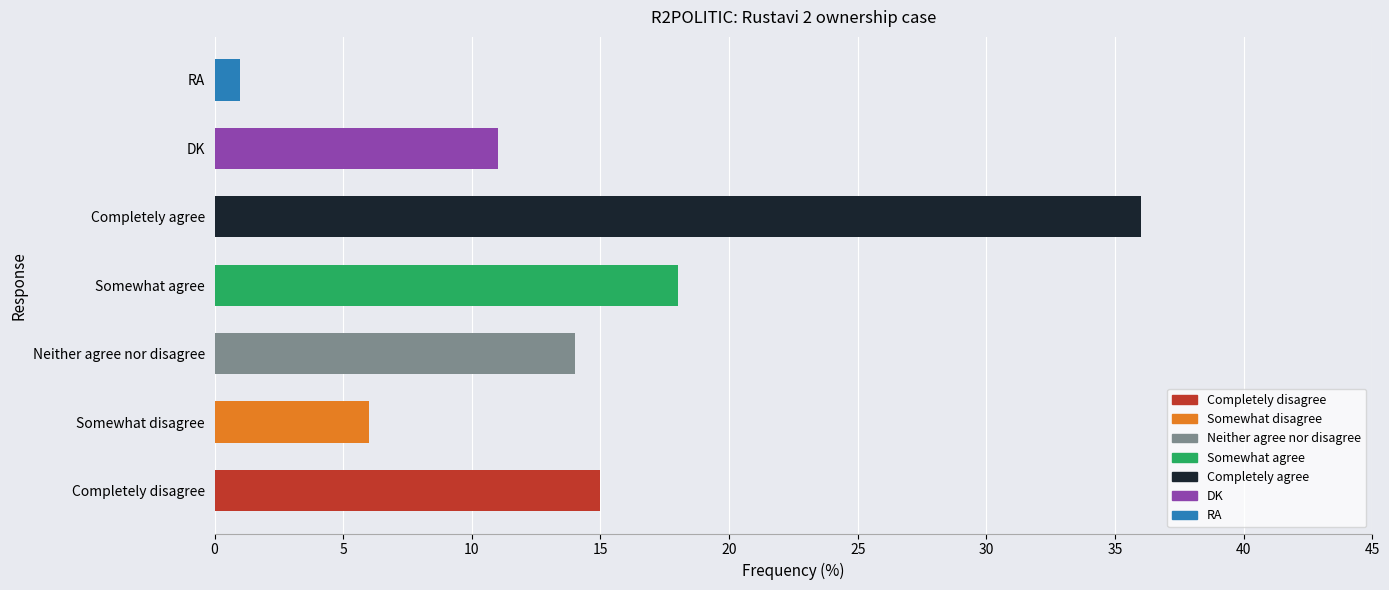

Which category has the highest value across all series?

Completely agree